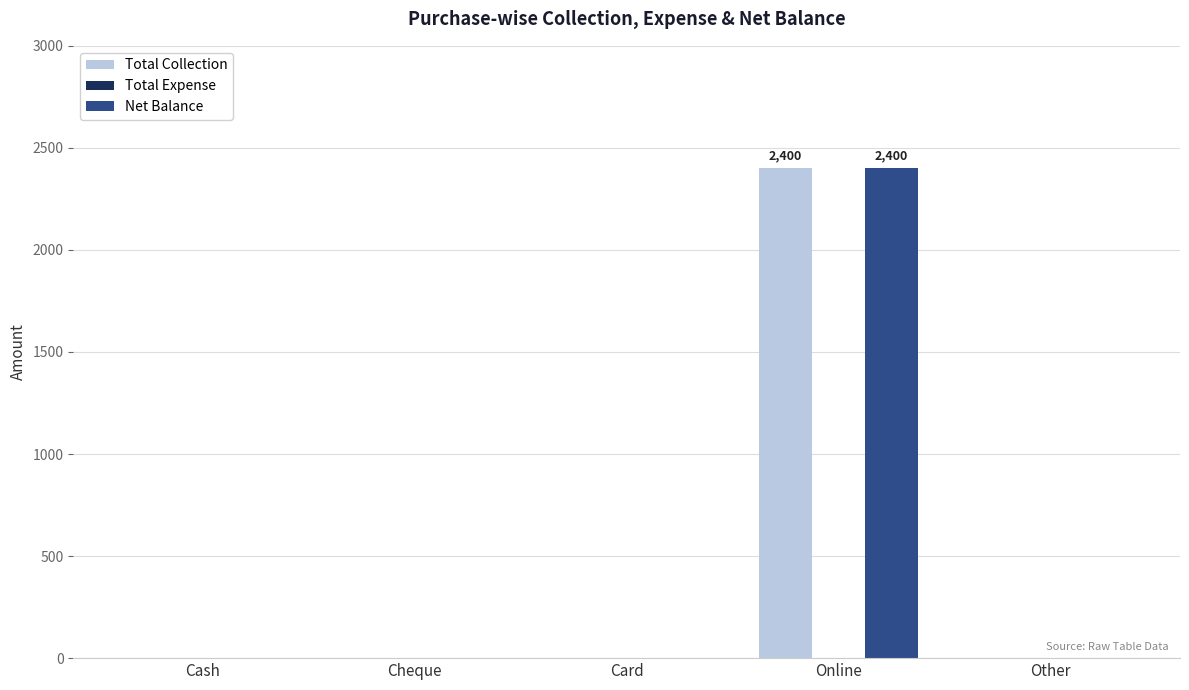

The Total Collection series shows -779 at Cash. True or false?

False